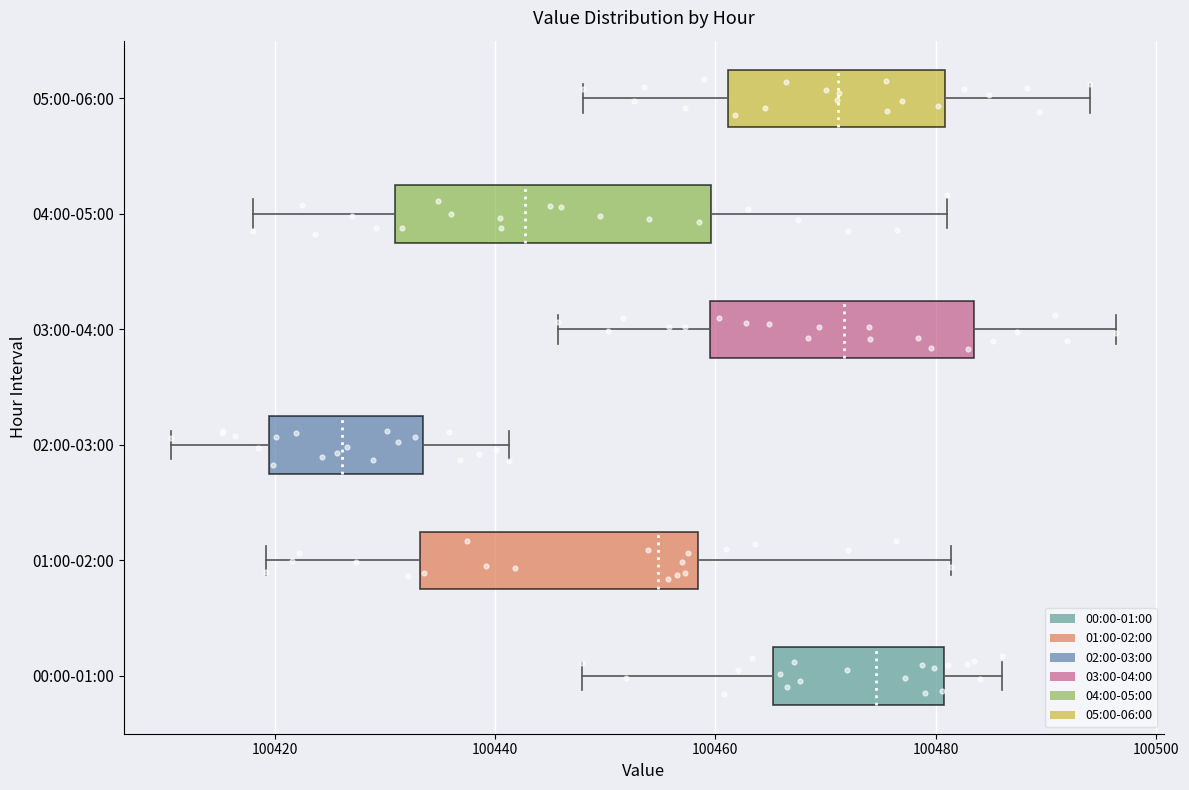

Where does the left whisker of the box for 01:00-02:00 end on the x-axis? The values are not printed on the chart, so give them approximately, as read against the axis.

100420